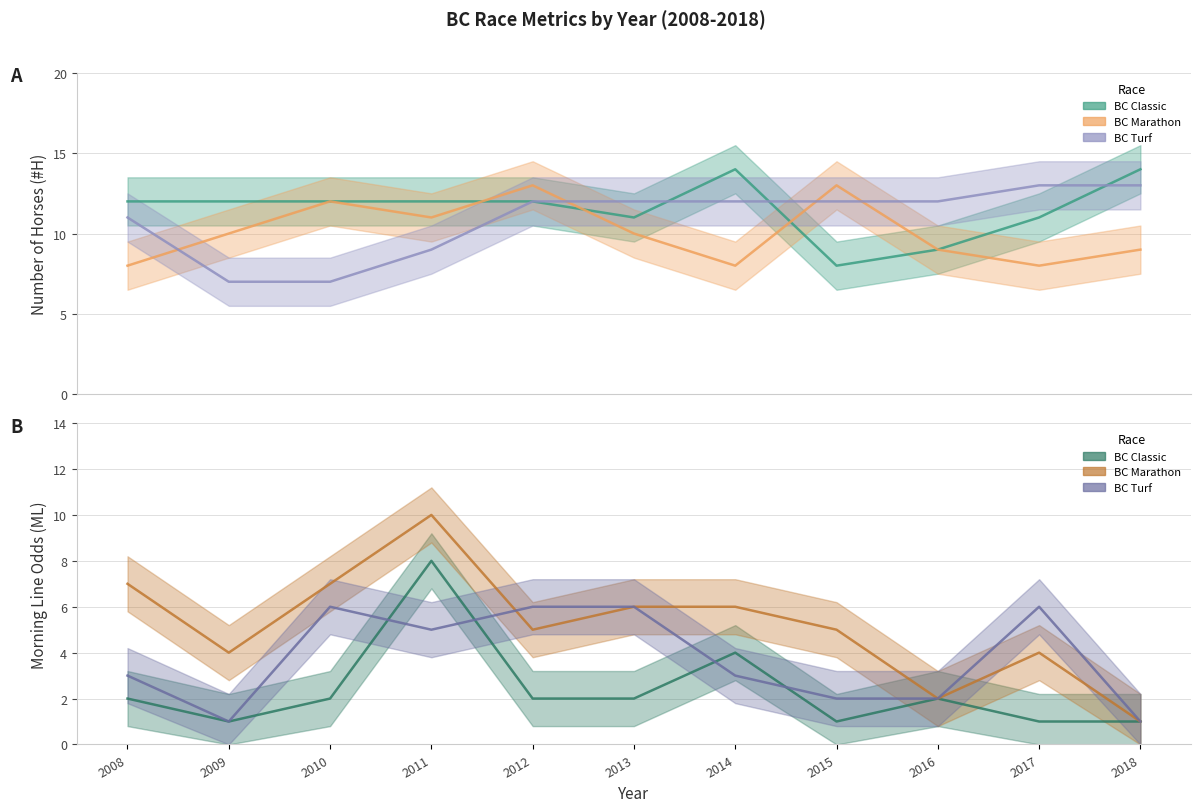

Where is the first local maximum for BC Classic #H?

2014